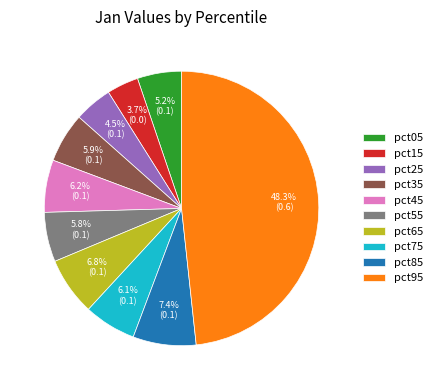

To the nearest percent, what is the difference between the pct95 and pct35 slice percentages?

42%